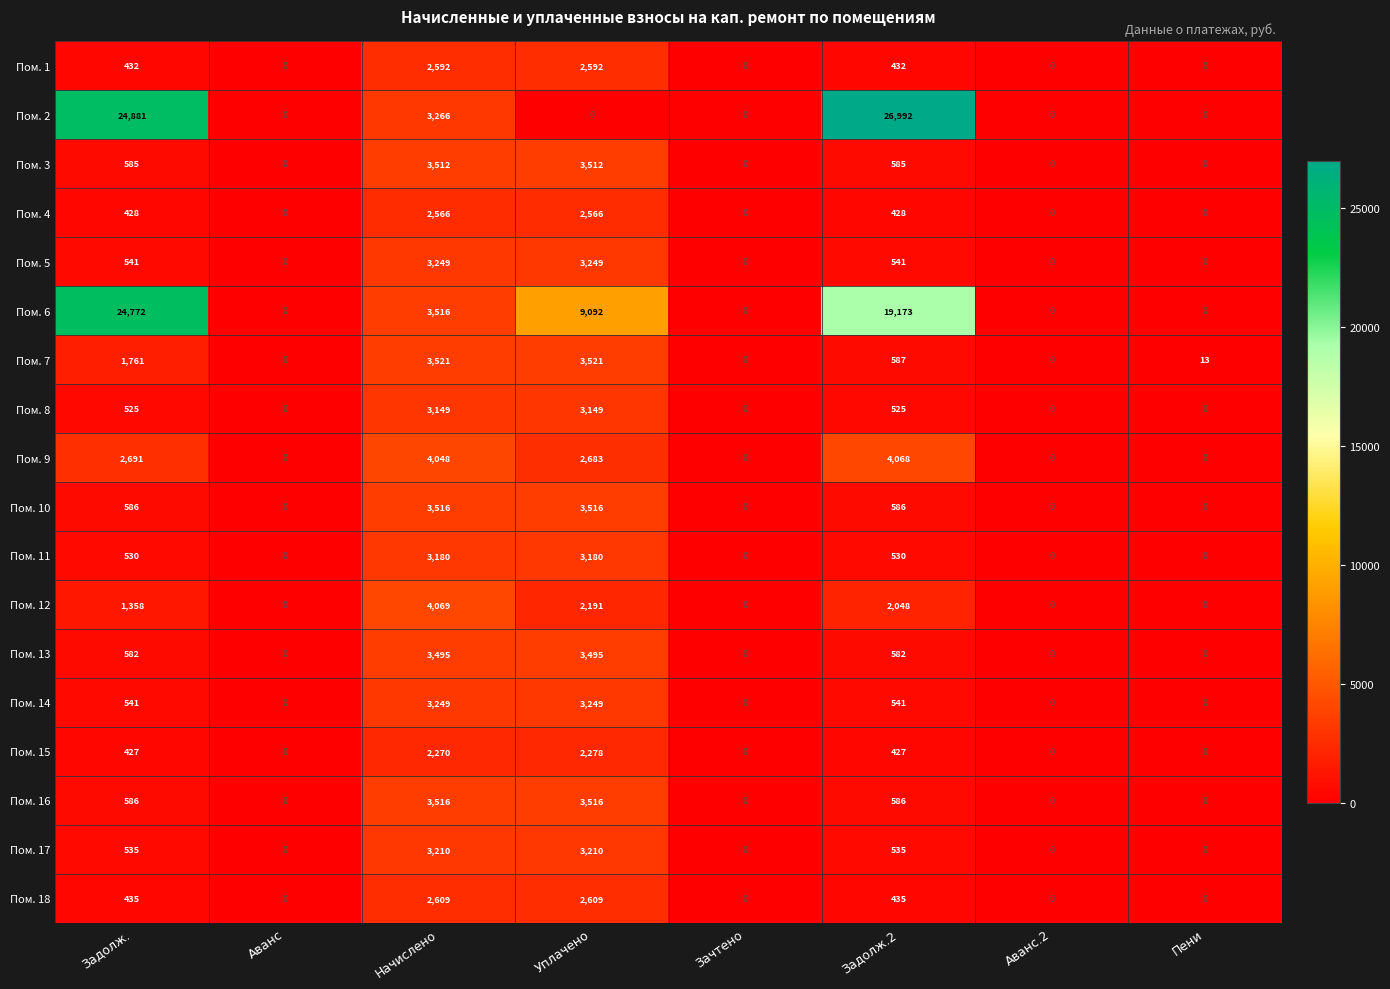

Count the Пом. 11 values in the range 0 to 3180.

8